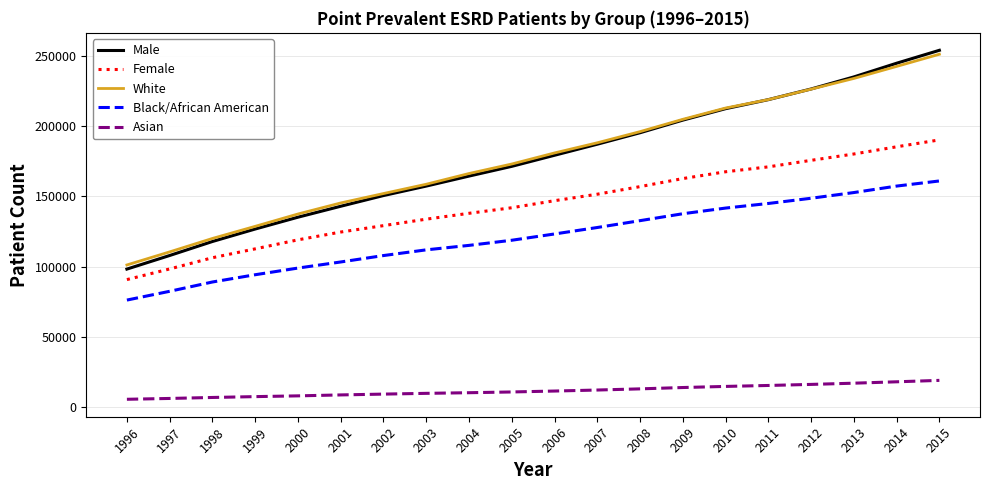

At which category is the sum across all series the highest?

2015